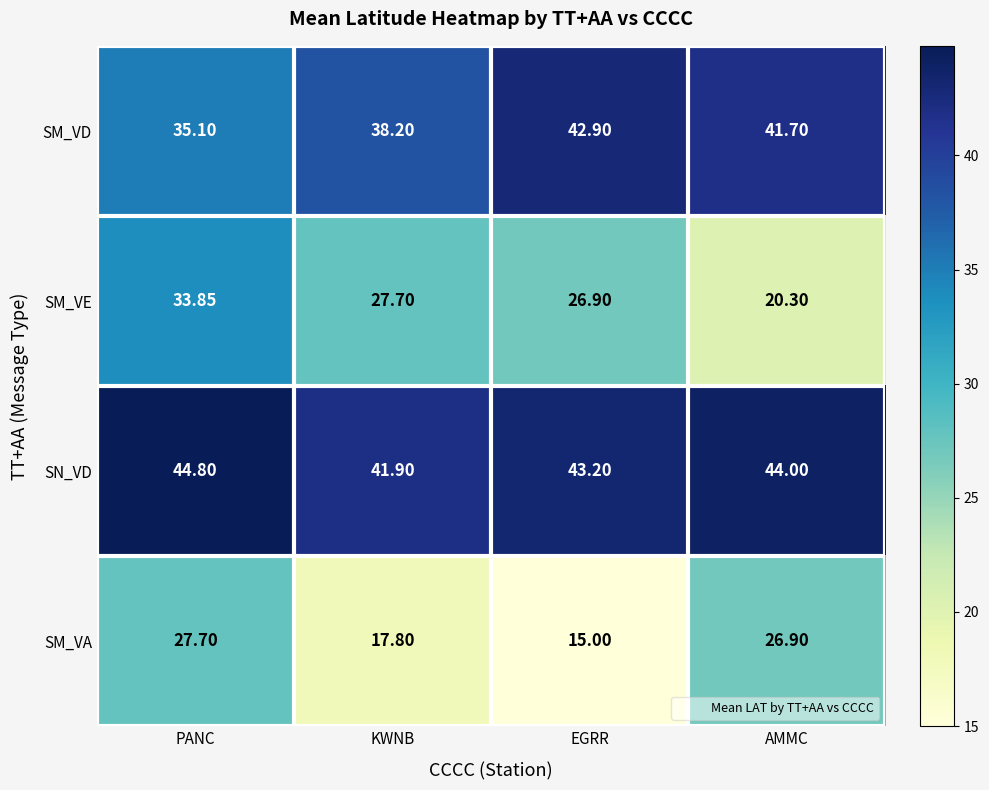

What is the total value across all series at EGRR?

128.0